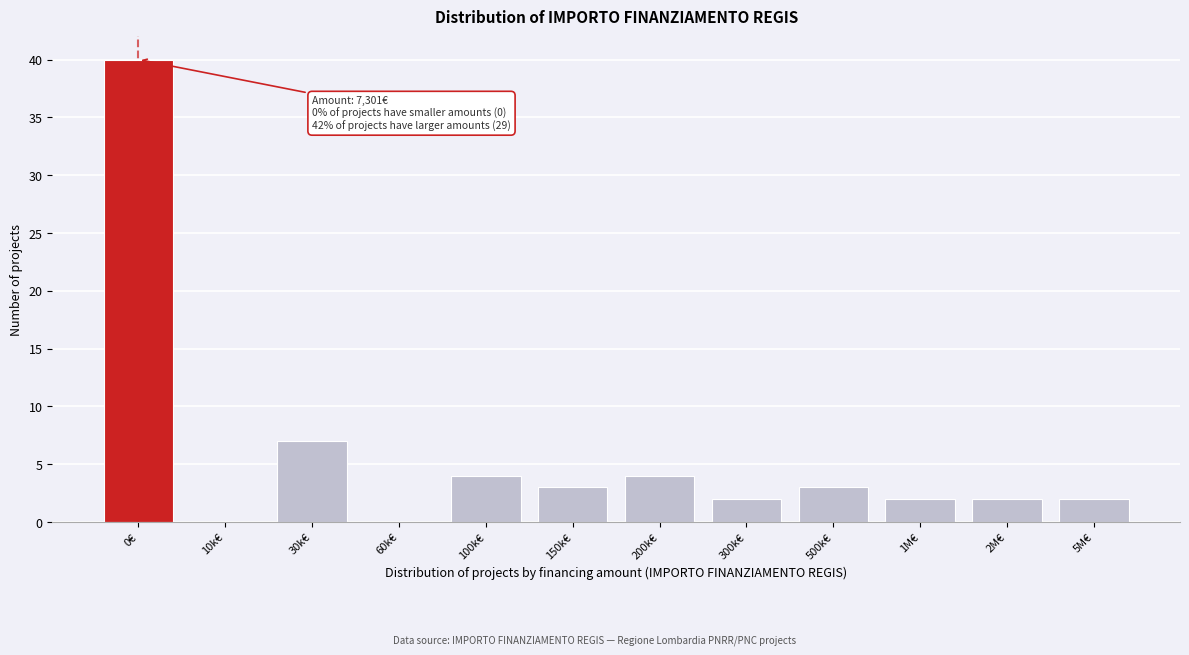

Reading right to left, transcribe all the data shown in this chart.

5M€=2	2M€=2	1M€=2	500k€=3	300k€=2	200k€=4	150k€=3	100k€=4	60k€=0	30k€=7	10k€=0	0€=40